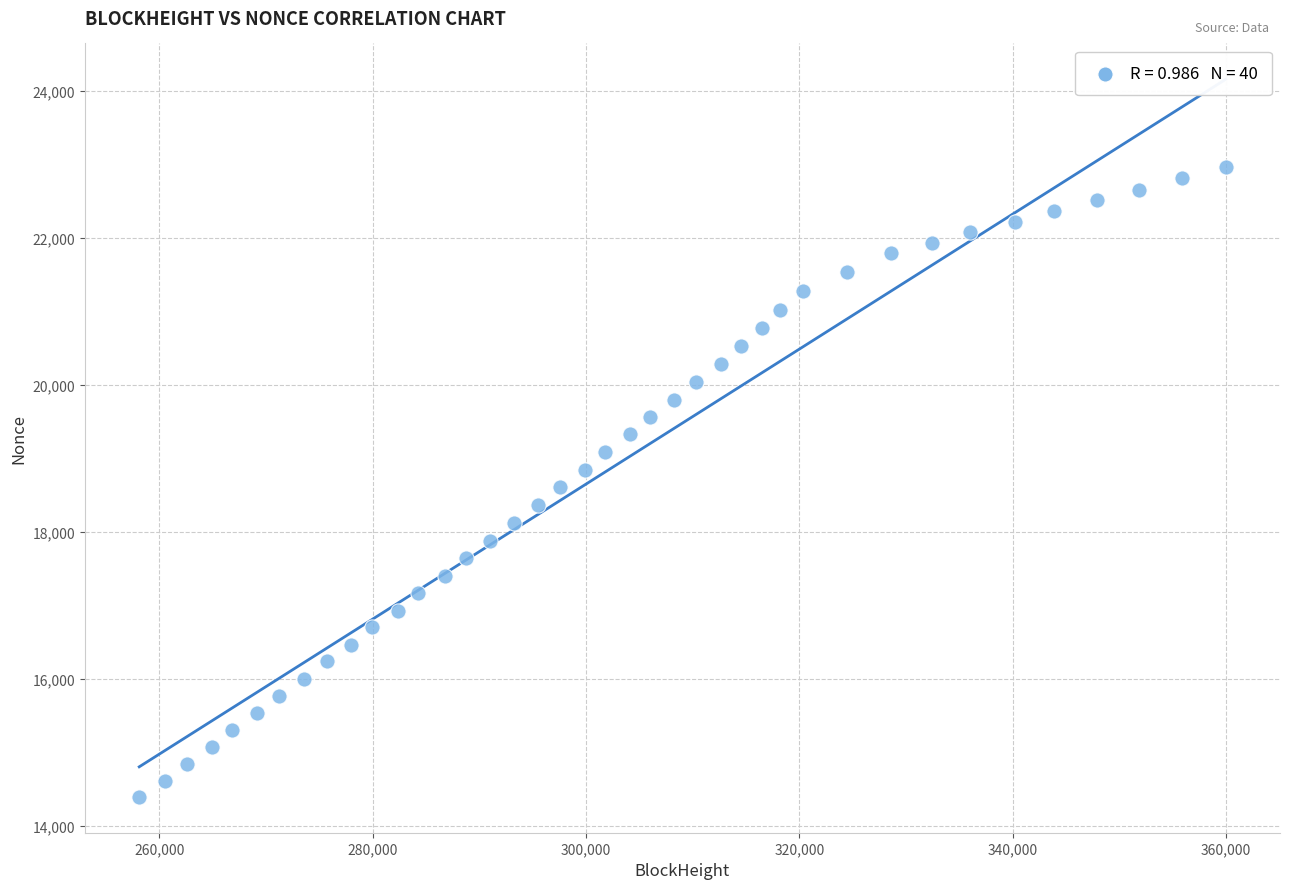

What is the range of Y values (max minus min)?

8556